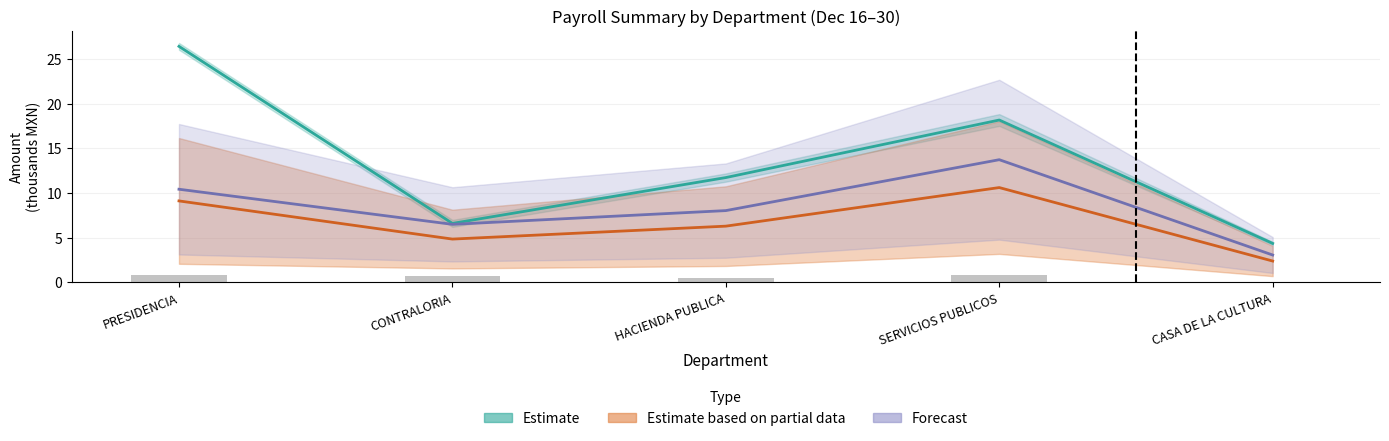

Reading left to right, what are all the values shown in this chart?

Estimate: PRESIDENCIA=26.4	CONTRALORIA=6.6	HACIENDA PUBLICA=11.7	SERVICIOS PUBLICOS=18.2	CASA DE LA CULTURA=4.4
Estimate based on partial data: PRESIDENCIA=9.1	CONTRALORIA=4.9	HACIENDA PUBLICA=6.3	SERVICIOS PUBLICOS=10.6	CASA DE LA CULTURA=2.4
Forecast: PRESIDENCIA=10.4	CONTRALORIA=6.5	HACIENDA PUBLICA=8.0	SERVICIOS PUBLICOS=13.7	CASA DE LA CULTURA=3.1